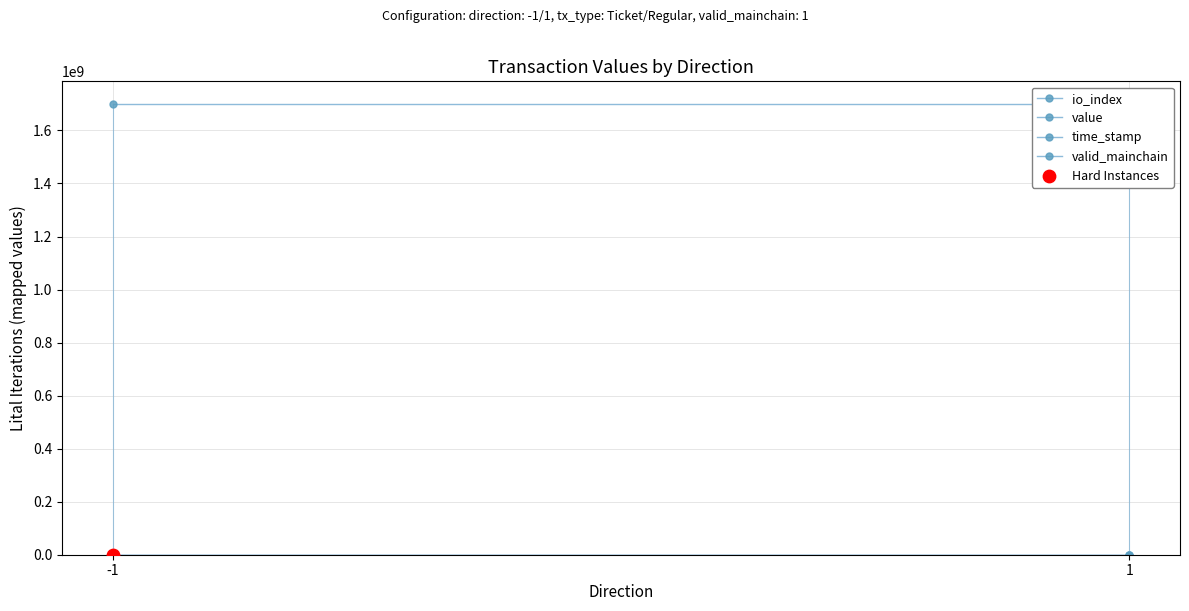

At which category is the sum across all series the highest?

-1